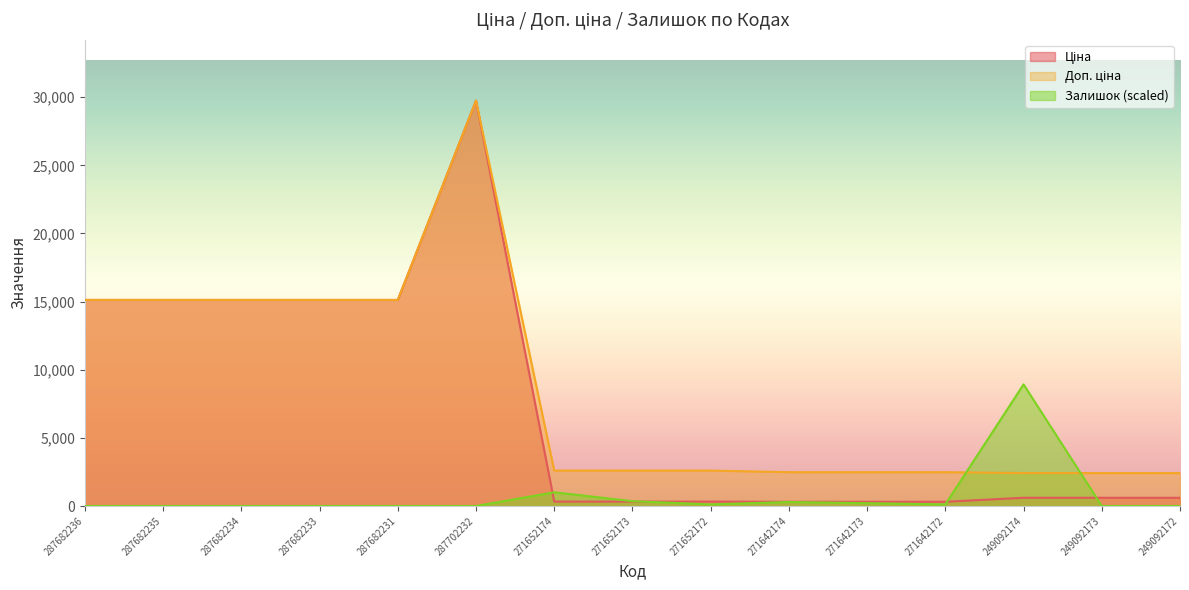

True or false: Доп. ціна and Залишок intersect in this chart.

True